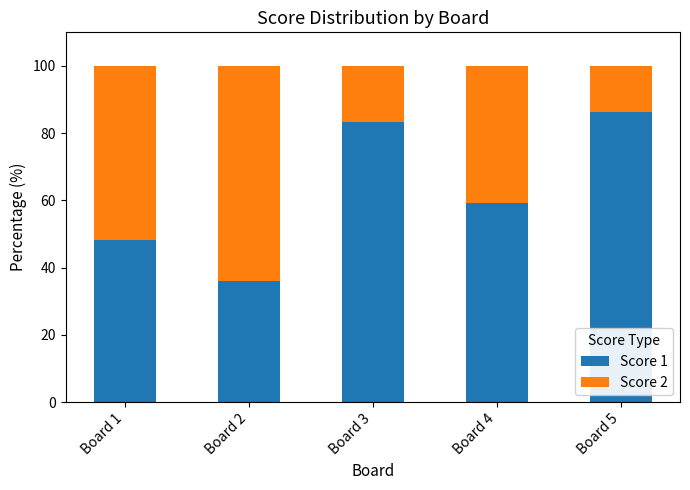

Where is Score 1 nearest to the value 61?

Board 4